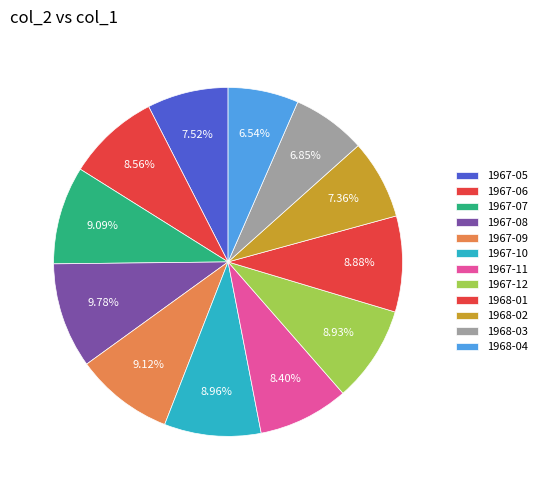

Does 1967-07 represent more than half of the total?

No